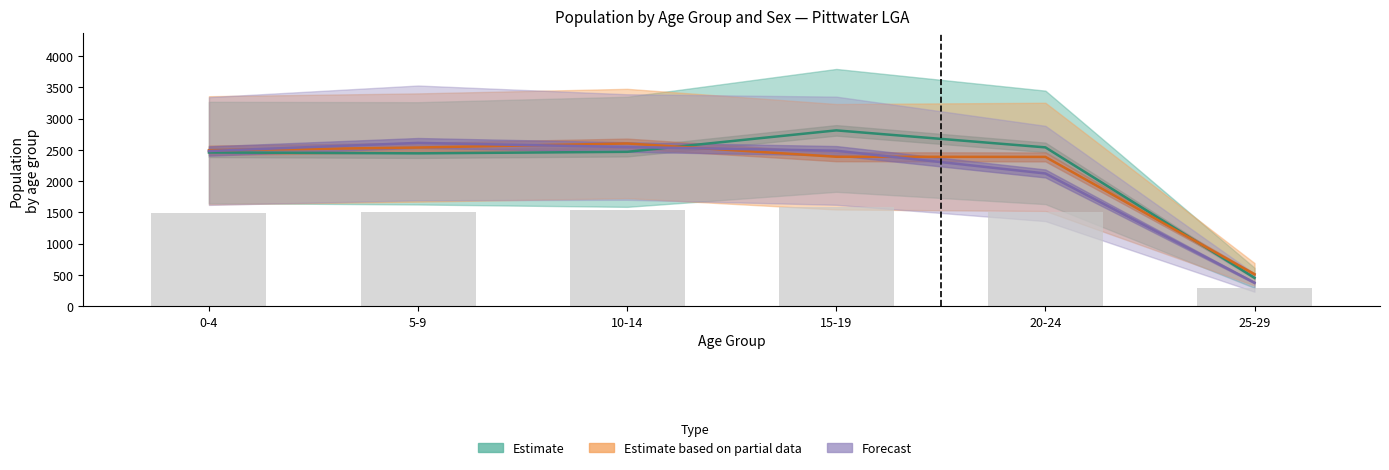

How many values in the Forecast series exceed 2488?

2